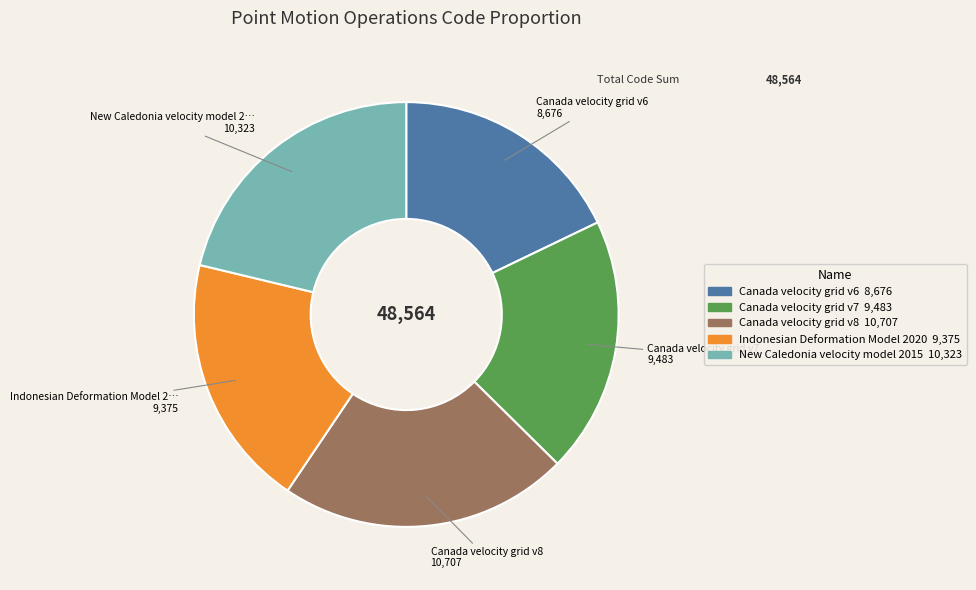

Does any single category account for the majority?

No